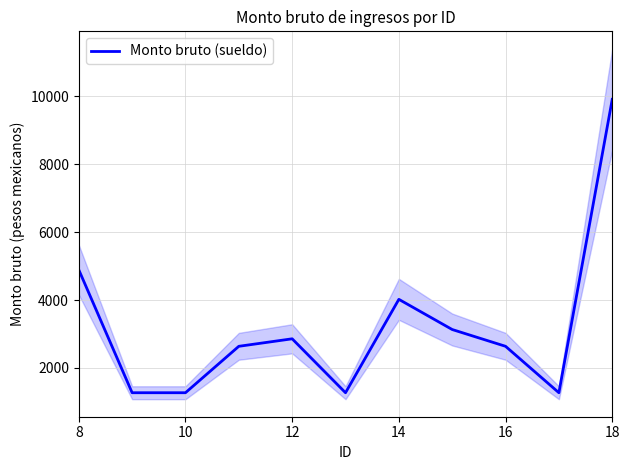

What is the value of the 7th point from the left?

4020.1